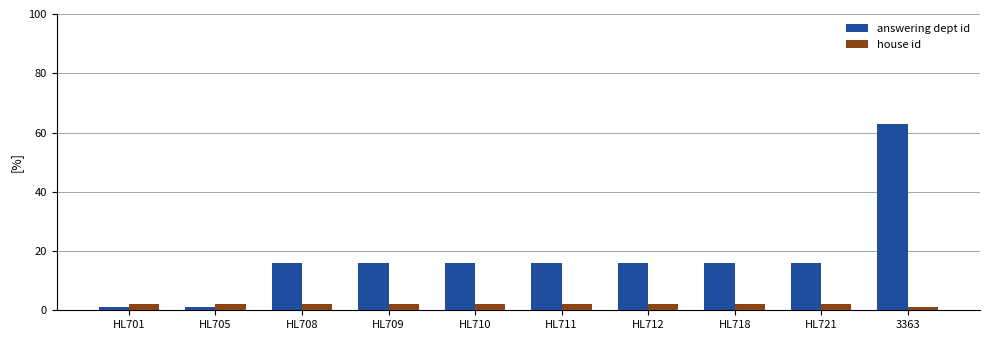

What is the smallest value displayed?

1